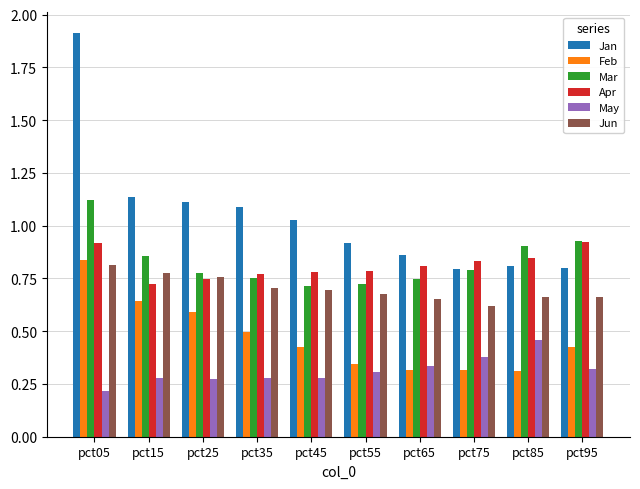

Are the bars grouped side by side (vs. stacked)?

Yes